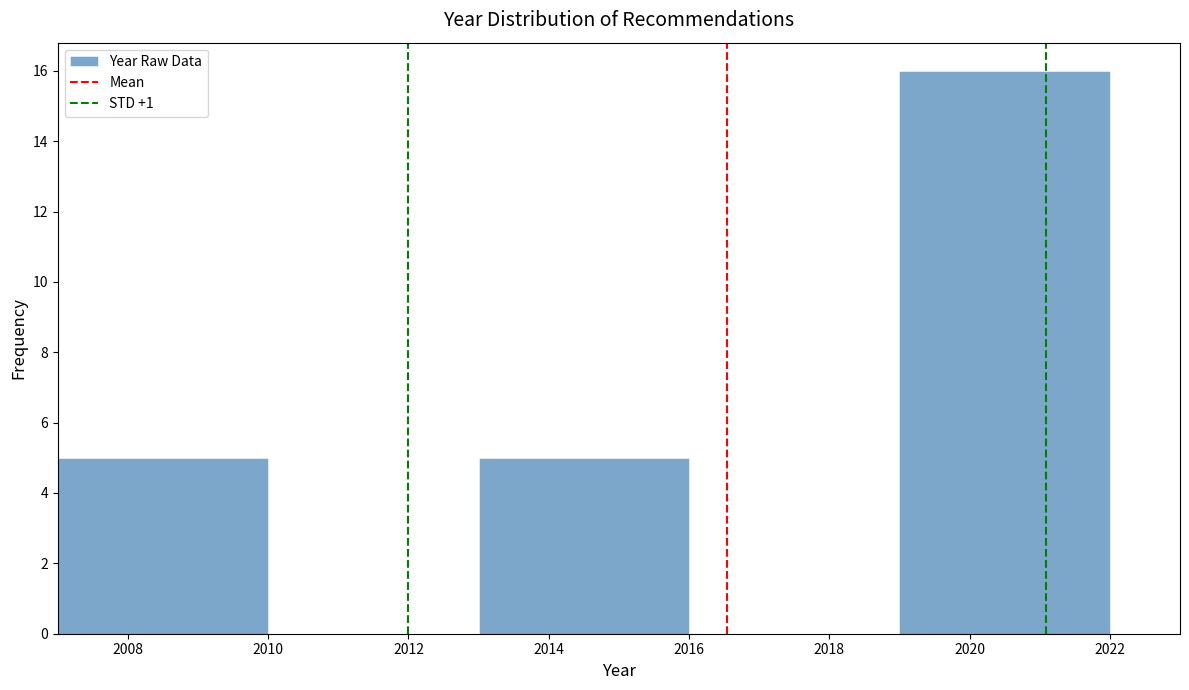

Over which range of the x-axis is the bar tallest?

2019 to 2022